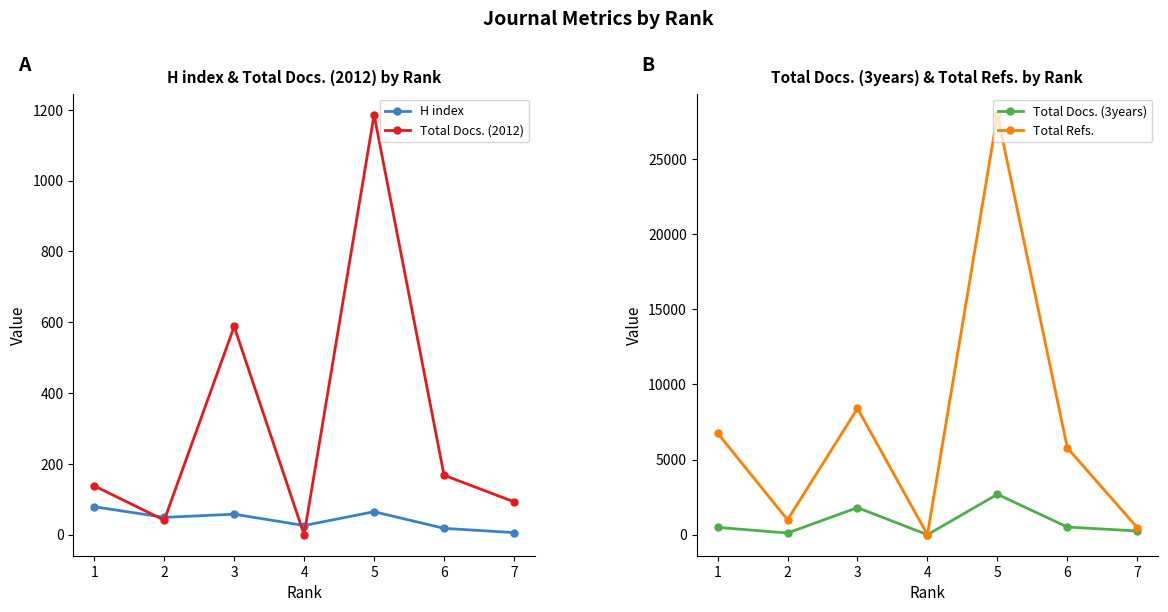

Reading left to right, list all the values displayed in this chart.

H index: 79	49	58	26	65	18	6
Total Docs. (2012): 138	41	588	0	1186	168	93
Total Docs. (3years): 488	112	1801	1	2689	512	247
Total Refs.: 6759	991	8398	0	27926	5770	471